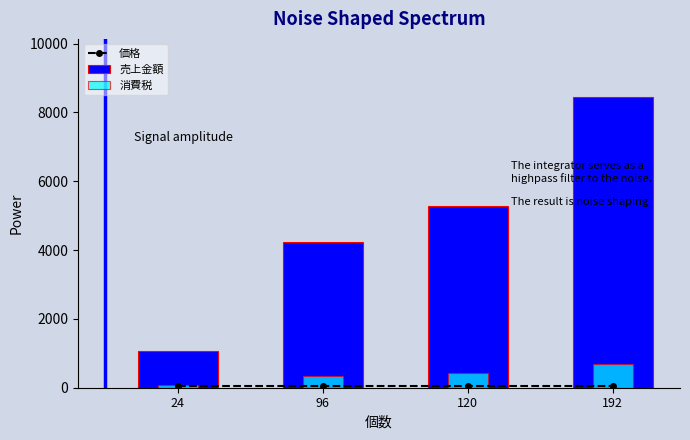

What is the sum of the 消費税 values at 24 and 96?

422.4